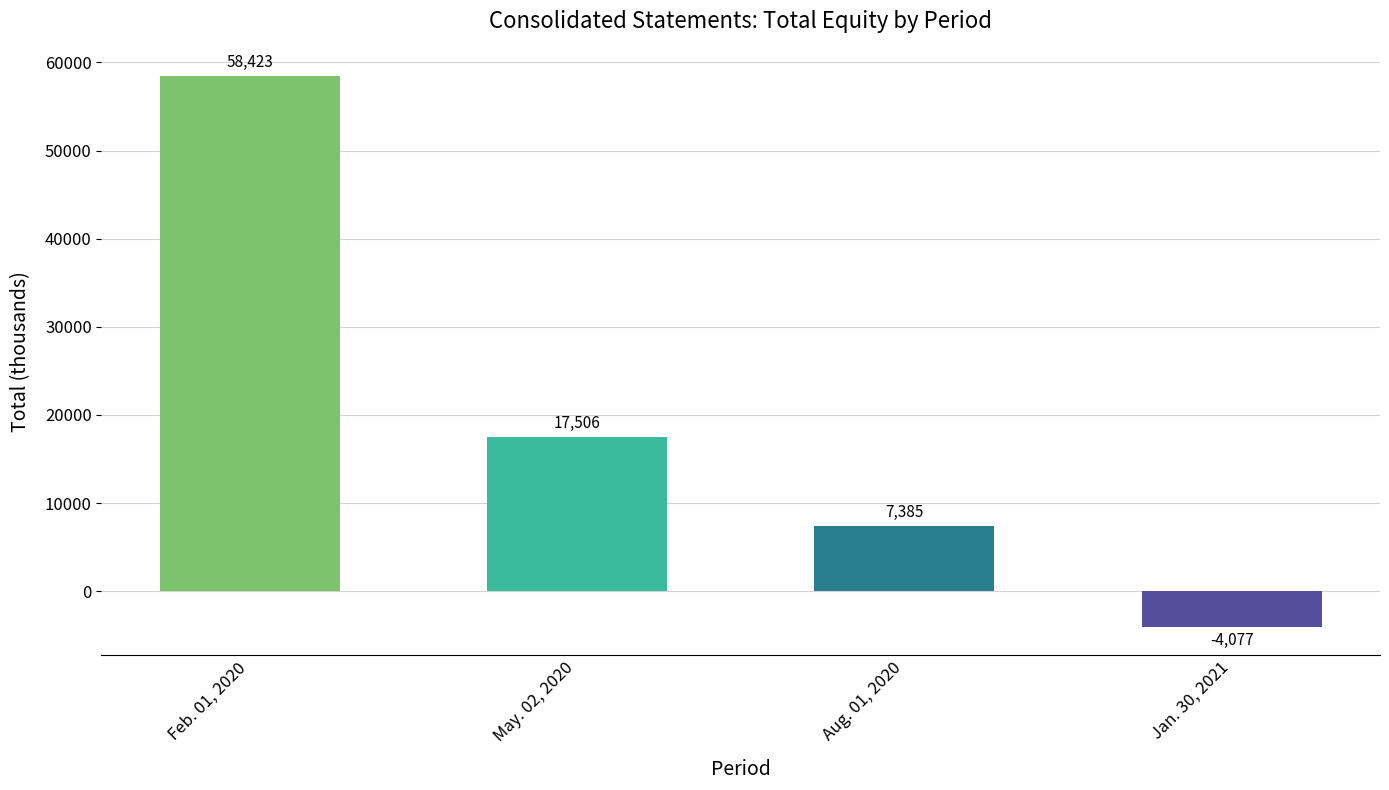

How many negative values are there?

1